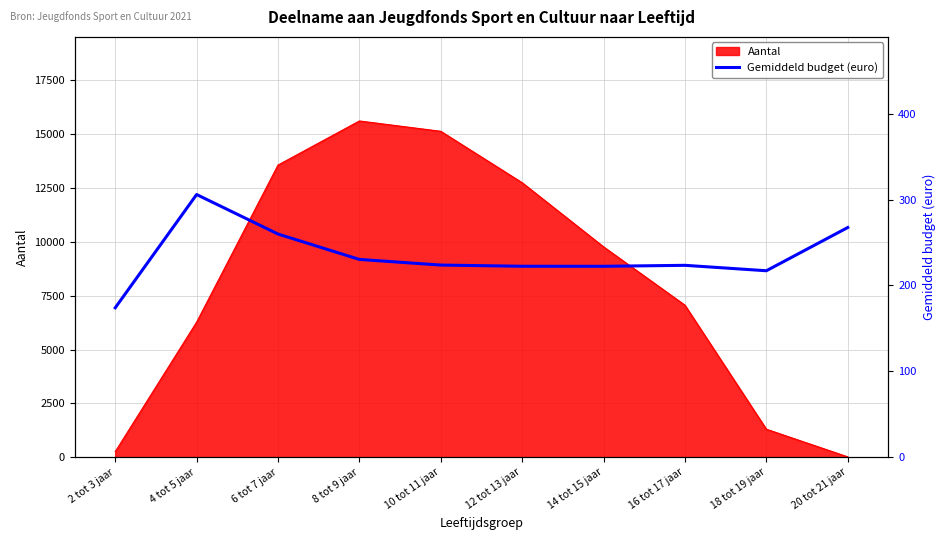

List the labels in order of value, largest first.

4 tot 5 jaar, 20 tot 21 jaar, 6 tot 7 jaar, 8 tot 9 jaar, 10 tot 11 jaar, 16 tot 17 jaar, 12 tot 13 jaar, 14 tot 15 jaar, 18 tot 19 jaar, 2 tot 3 jaar